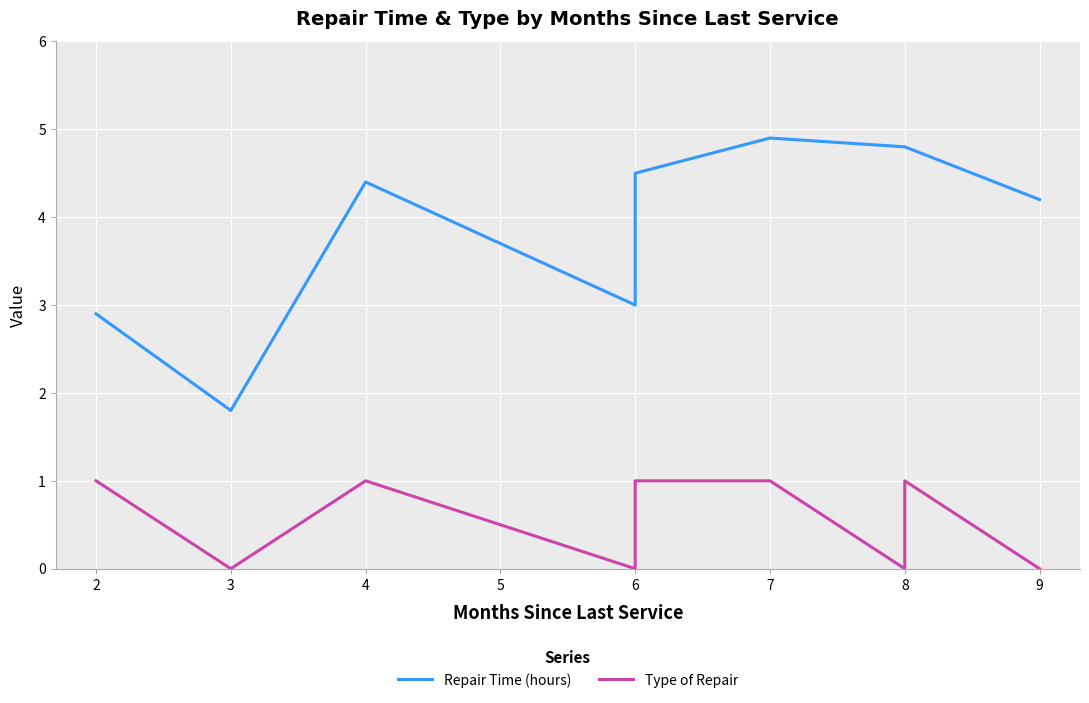

The value of Type of Repair at 8 is 0.0. True or false?

True